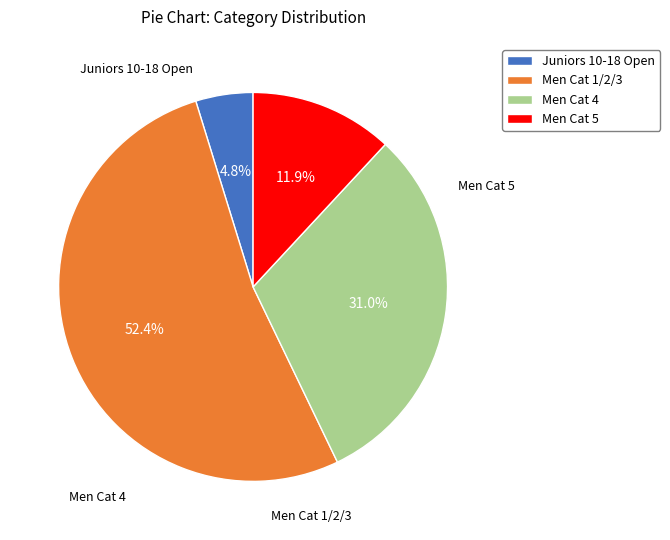

To the nearest percent, what portion does Juniors 10-18 Open represent?

5%